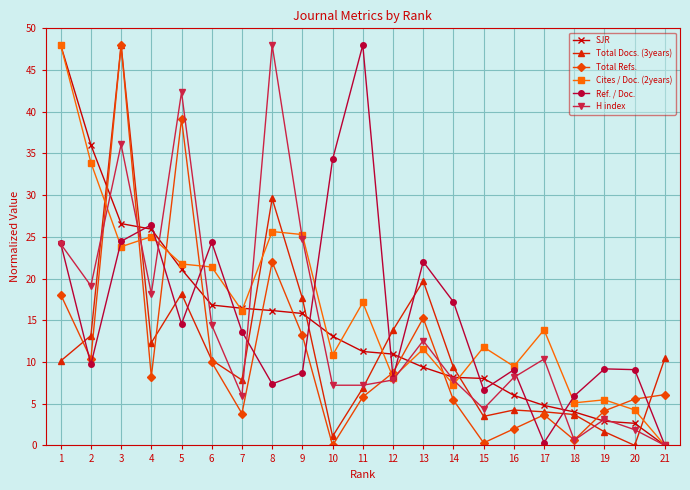

What is the value of the SJR point at the 14th from the left?

8.2